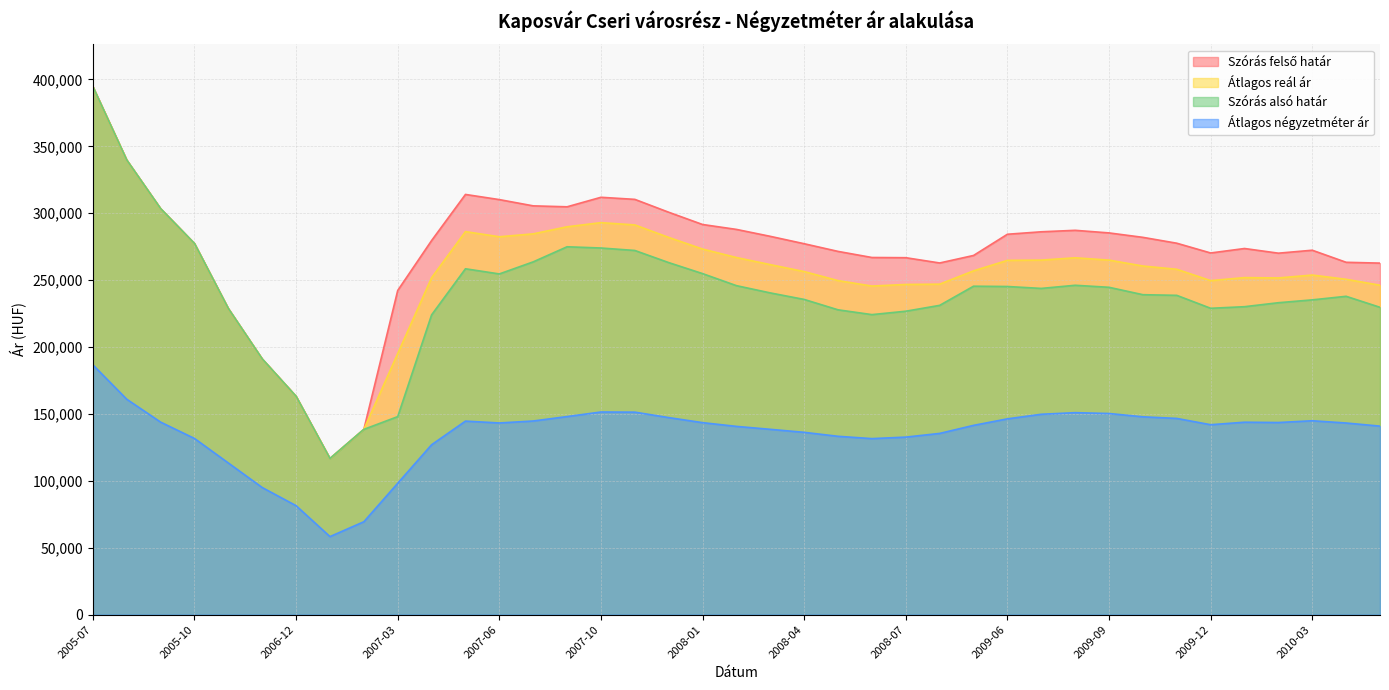

What is the difference between the highest and lowest values at 2010-01?

129821